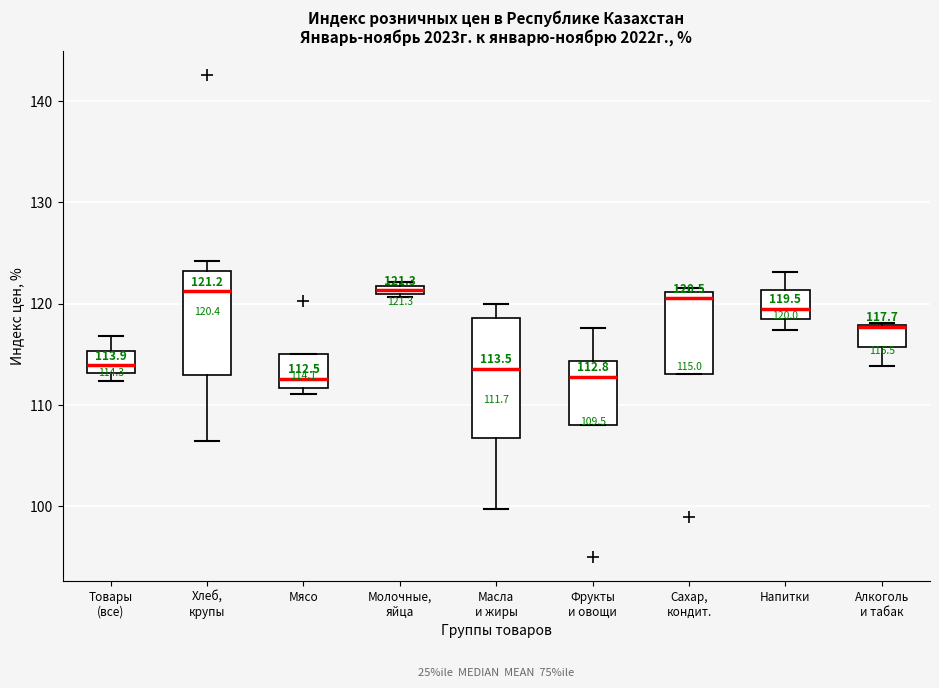

Comparing the boxes themselves (not the whiskers), which one is the tallest?

Масла и жиры